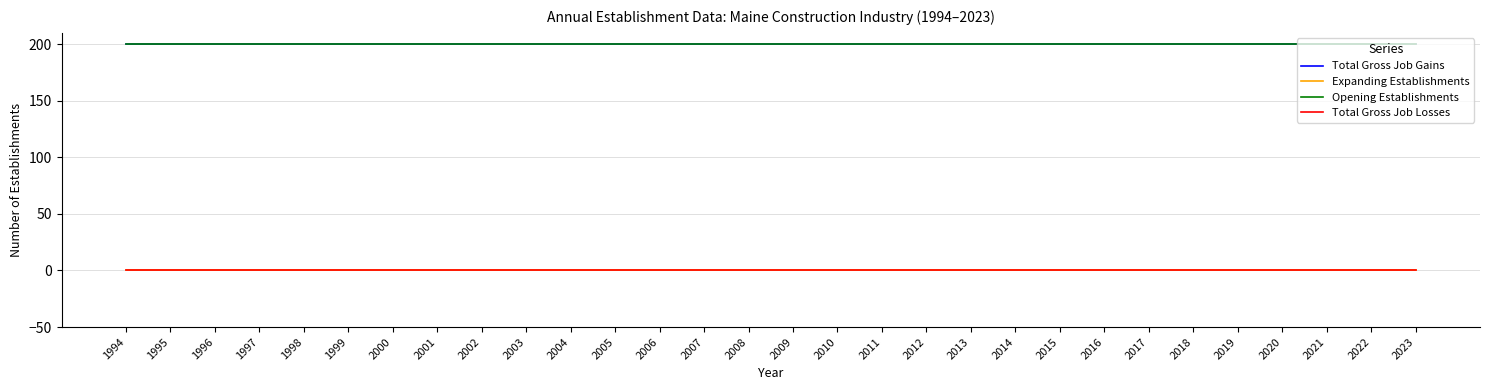

Which series changed the most between 1996 and 2013?

Total Gross Job Gains